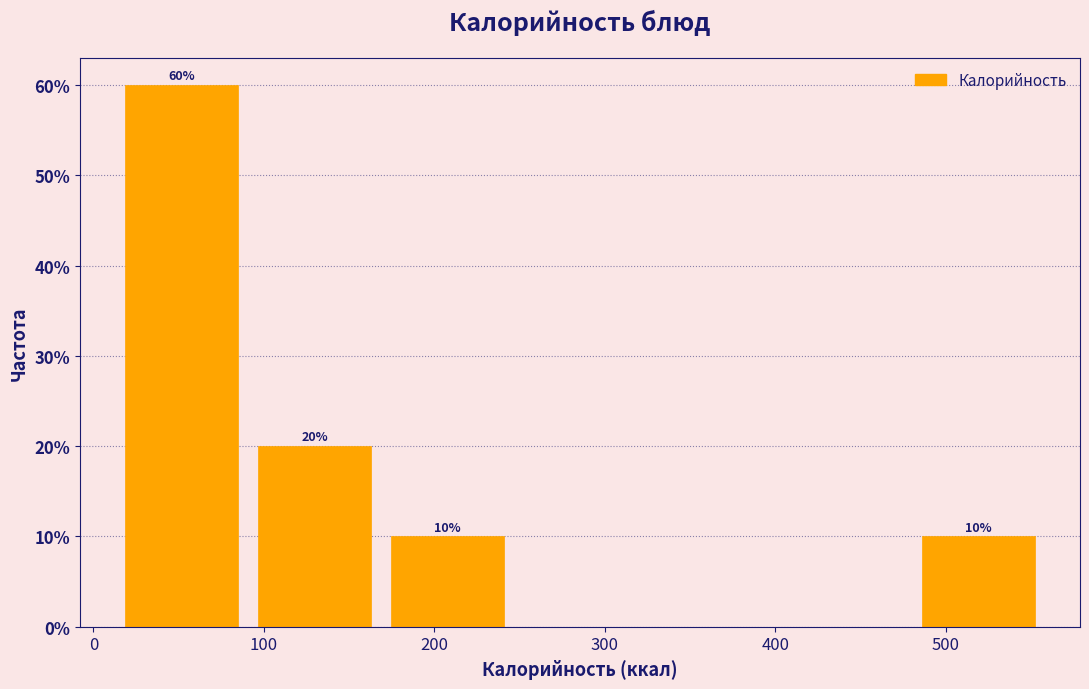

Over which range of the x-axis is the bar tallest?

10 to 90